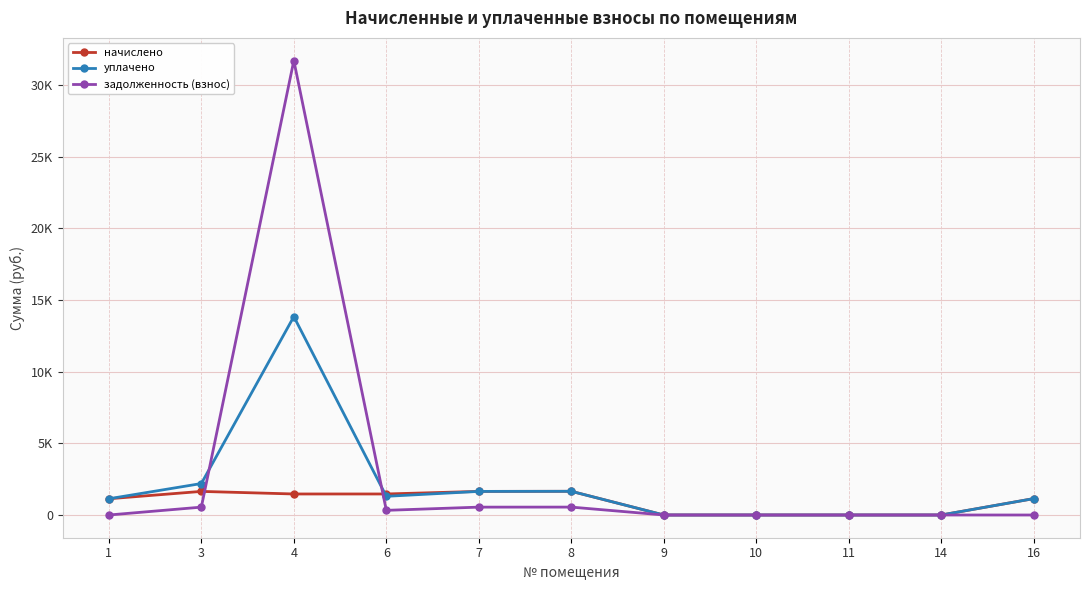

Is the value of начислено at 11 greater than the value of задолженность (взнос) at 16?

No